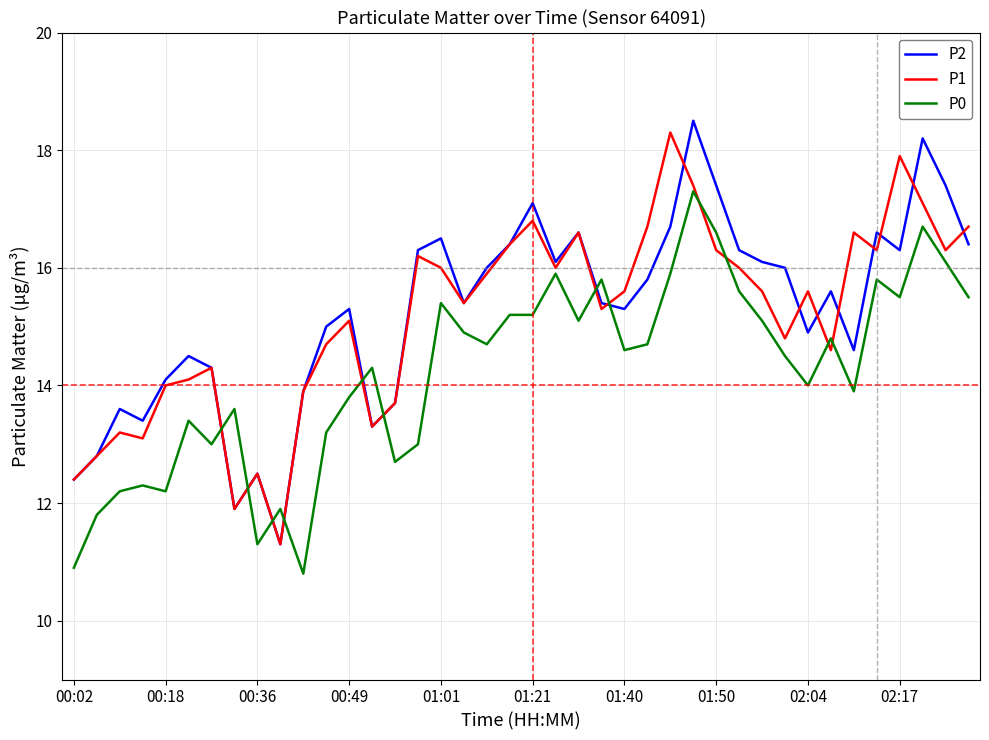

Which series ends up on top after the final intersection of P0 and P2?

P2